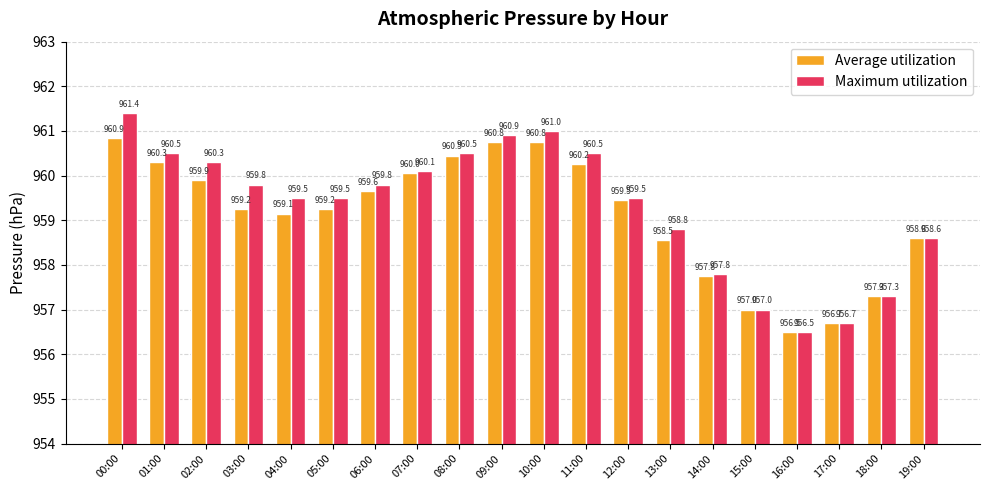

What is the approximate value of Maximum utilization at 09:00?

960.9